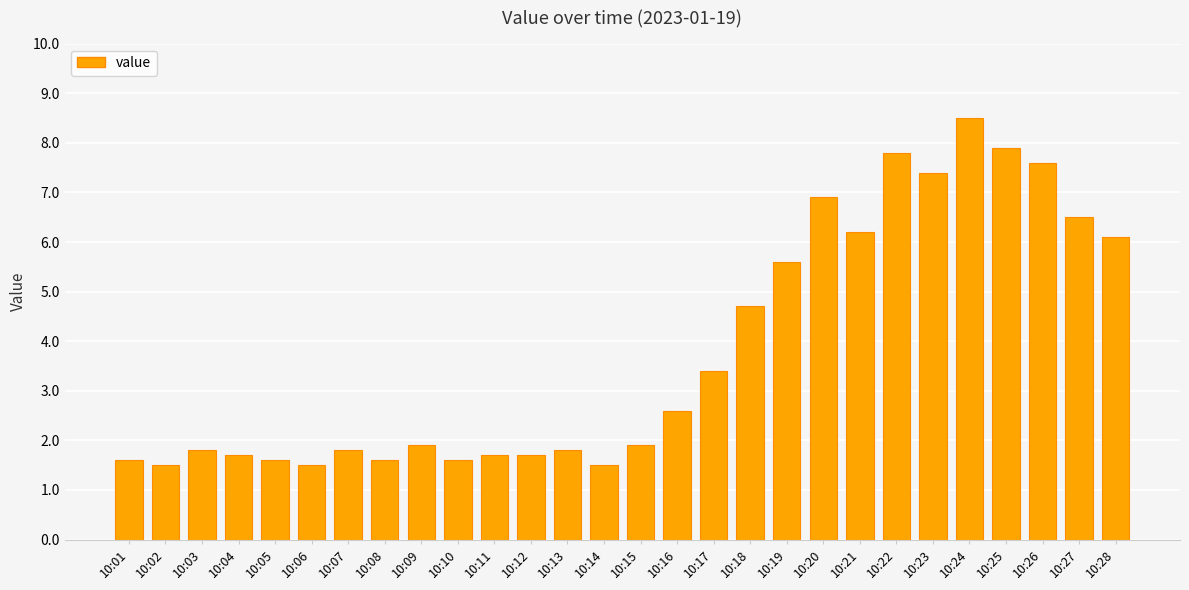

What is the difference between the values at 10:24 and 10:23?

1.1